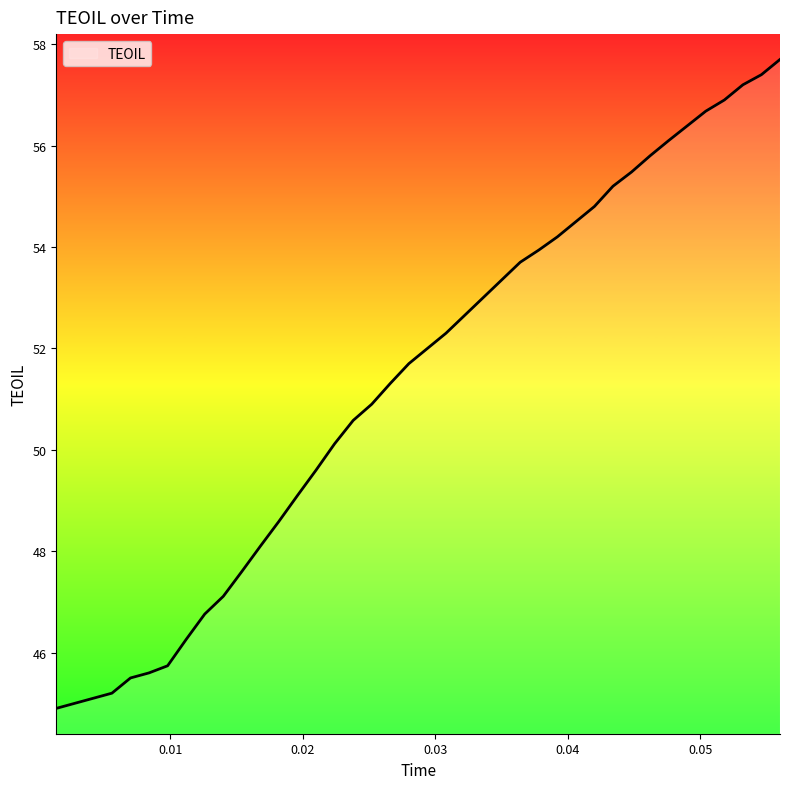

What is the greatest value displayed?

57.7